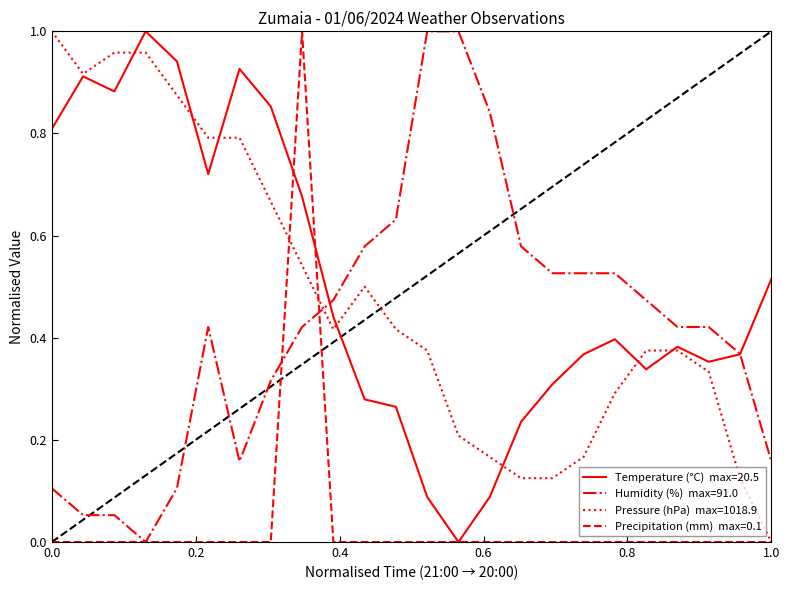

Is this an area chart (filled region under the line)?

No